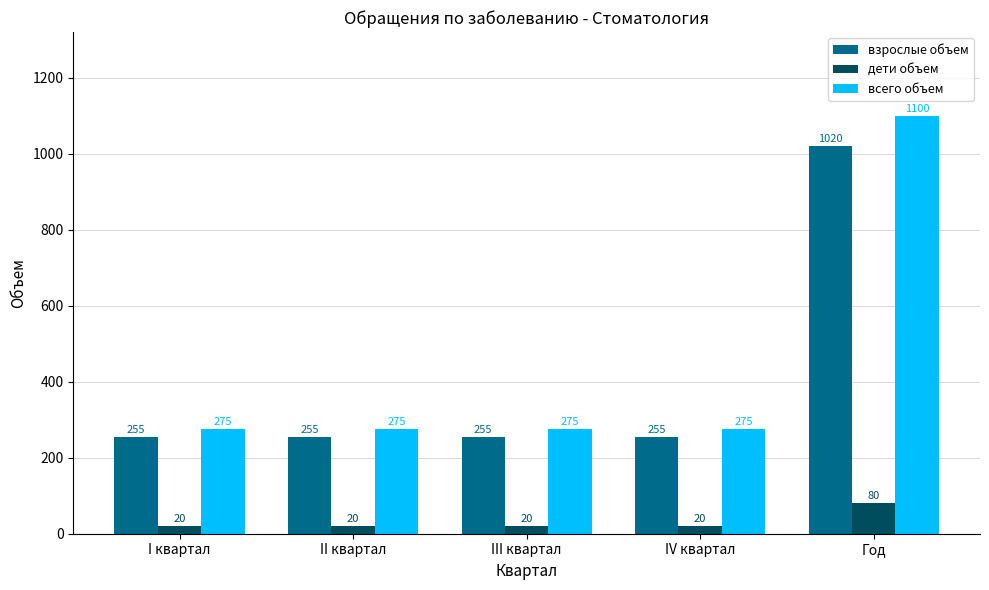

What is the label of the 4th bar from the left?

IV квартал